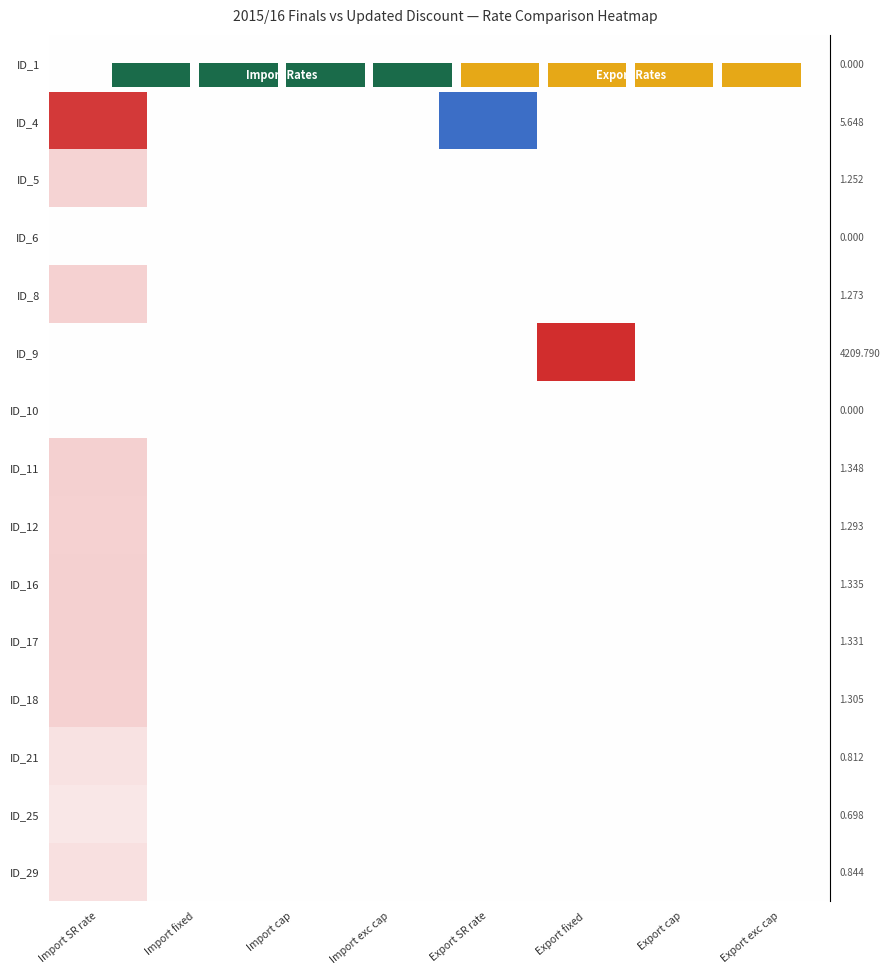

Which series has the largest total across all categories?

row_5